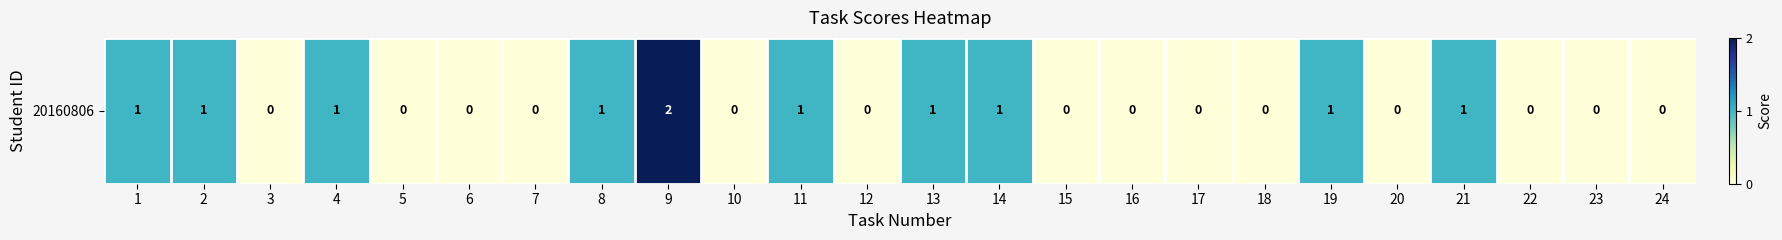

What is the greatest value displayed?

2